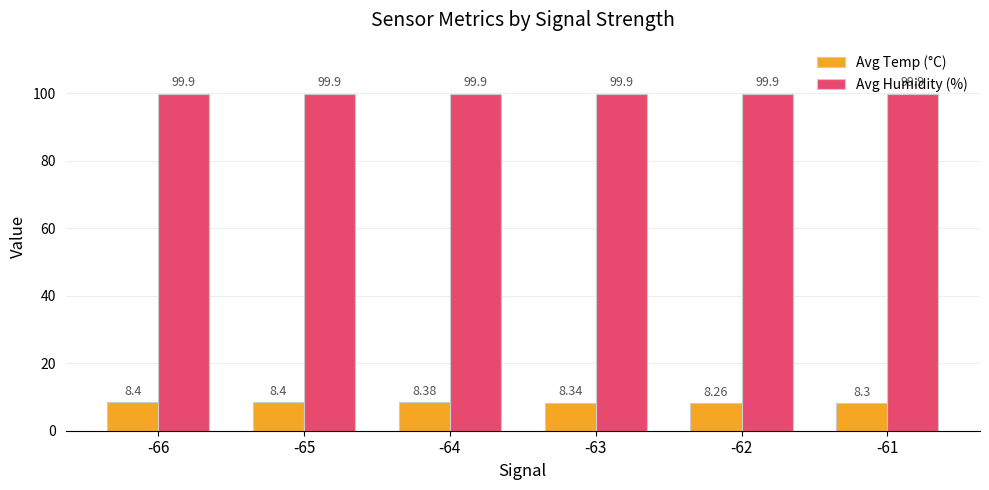

Which series has the largest range (max minus min)?

Avg Temp (°C)